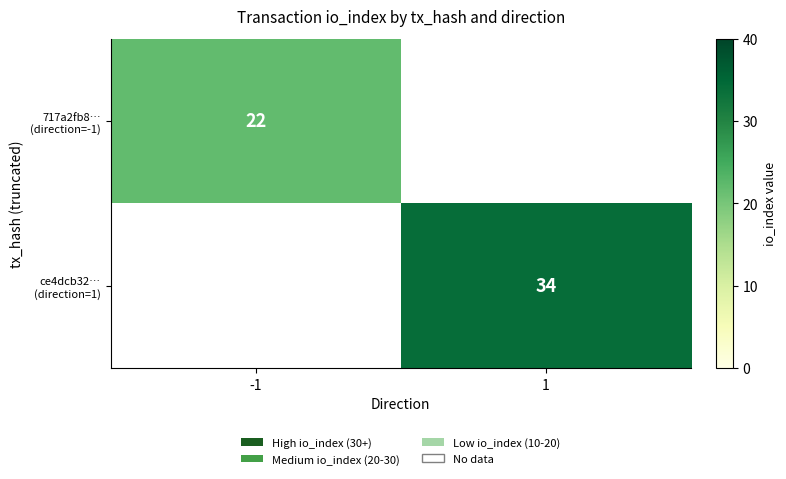

Between -1 and 1, which series saw the biggest shift?

ce4dcb32… (direction=1)